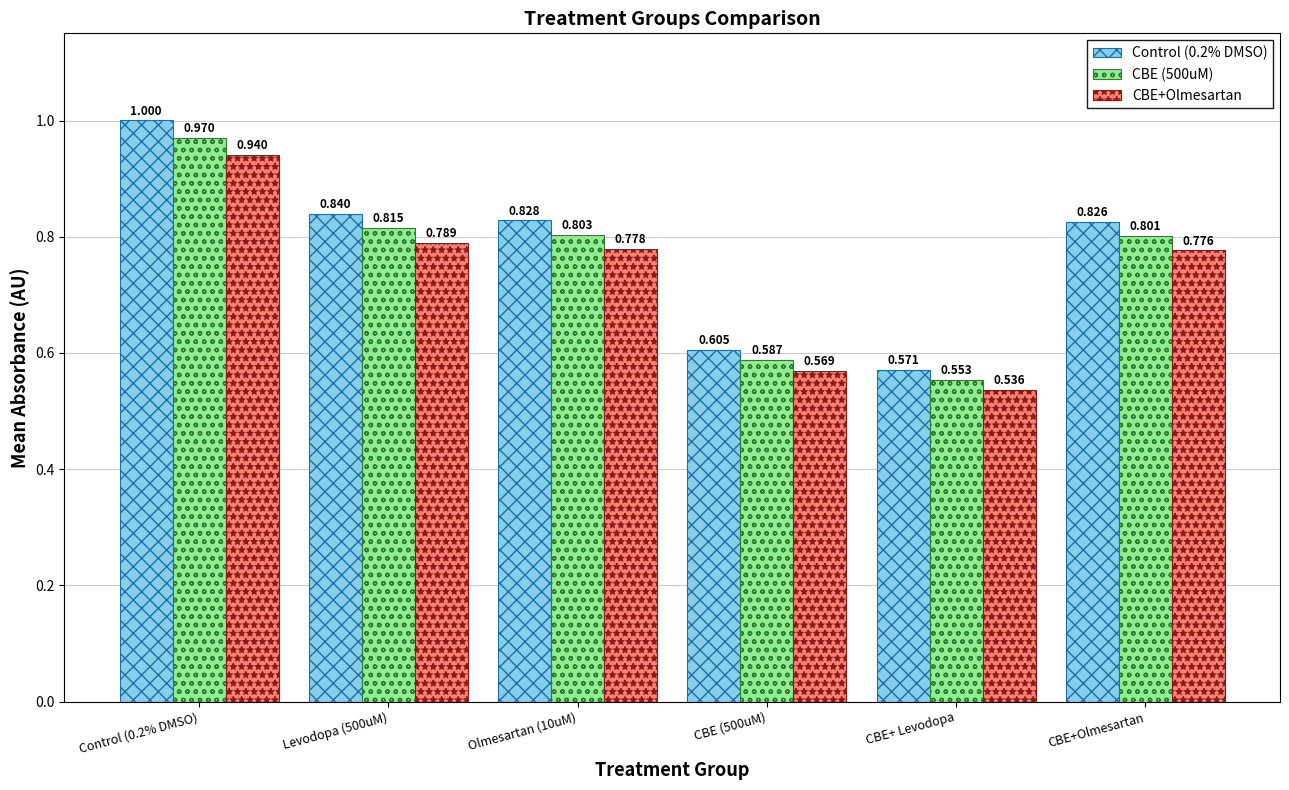

At which category is the sum across all series the highest?

Control (0.2% DMSO)